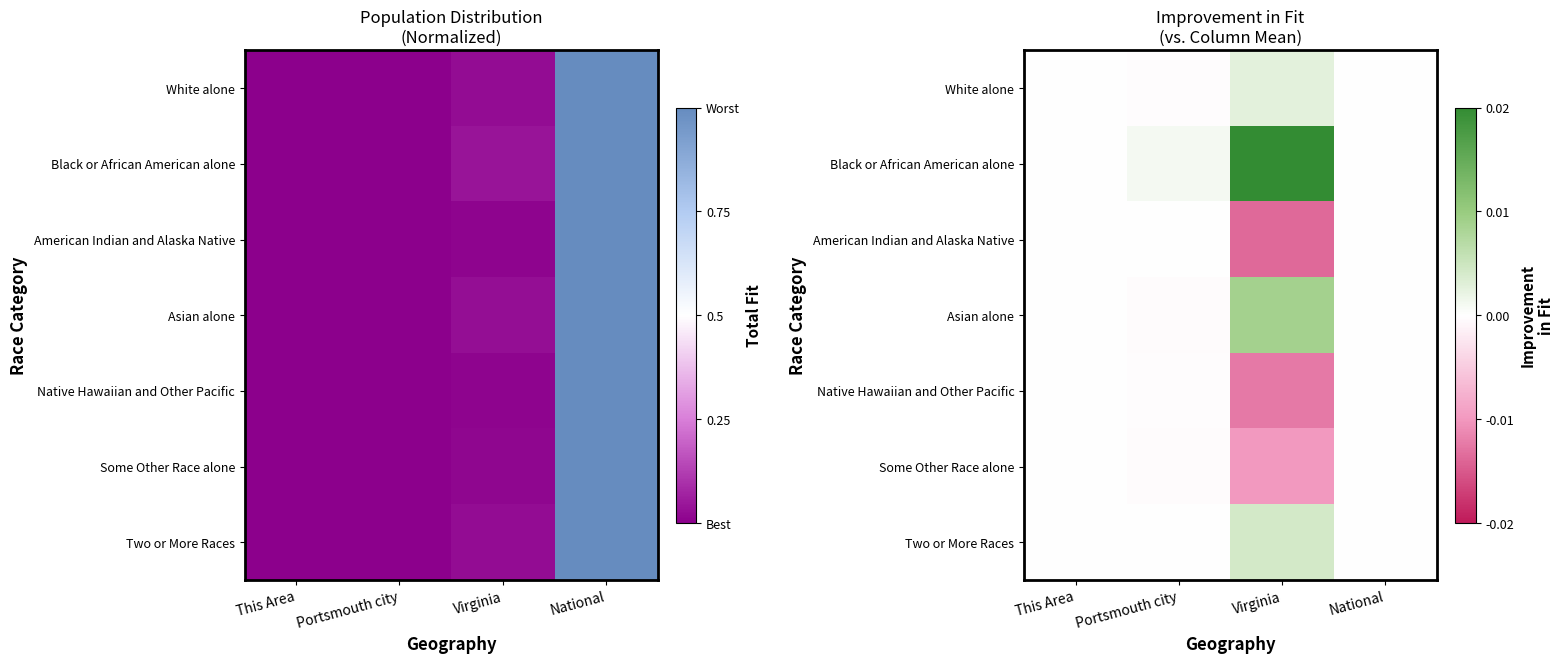

Which series has the widest spread of values?

Black or African American alone